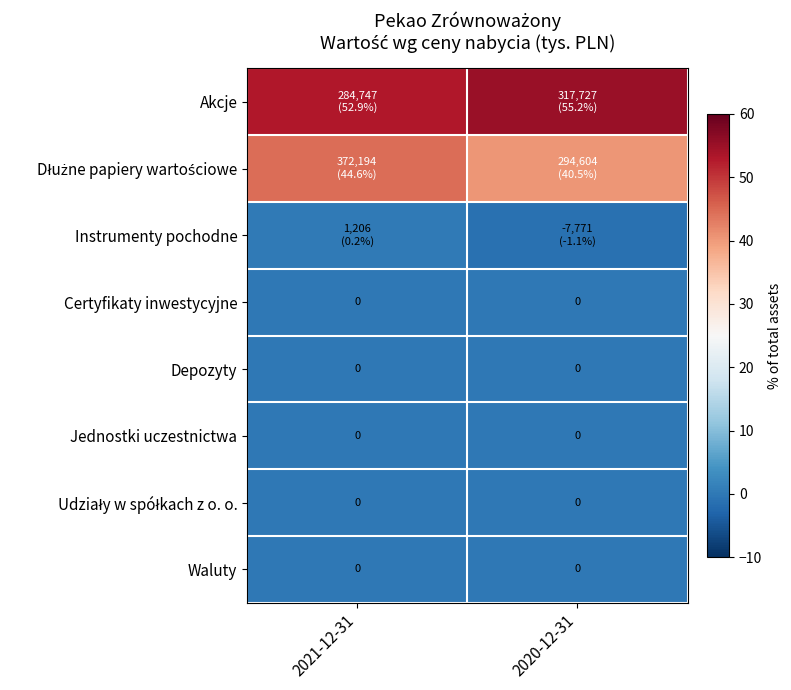

What is the smallest value displayed?

-1.1